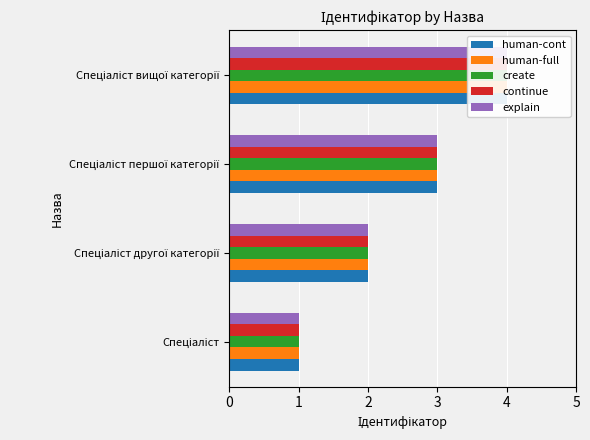

Count the number of data series in this chart.

5